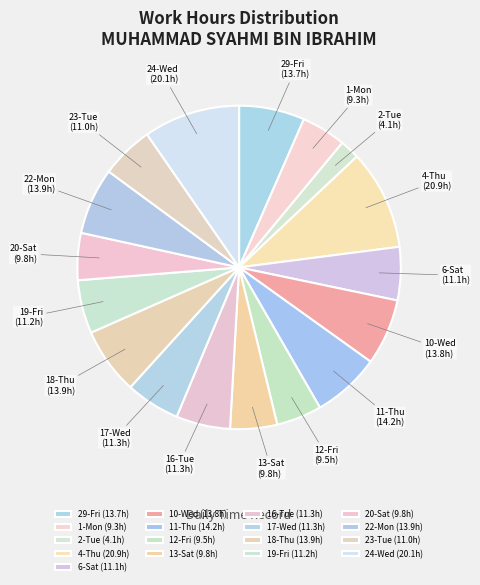

Combined, do 20-Sat and 13-Sat account for over 50%?

No